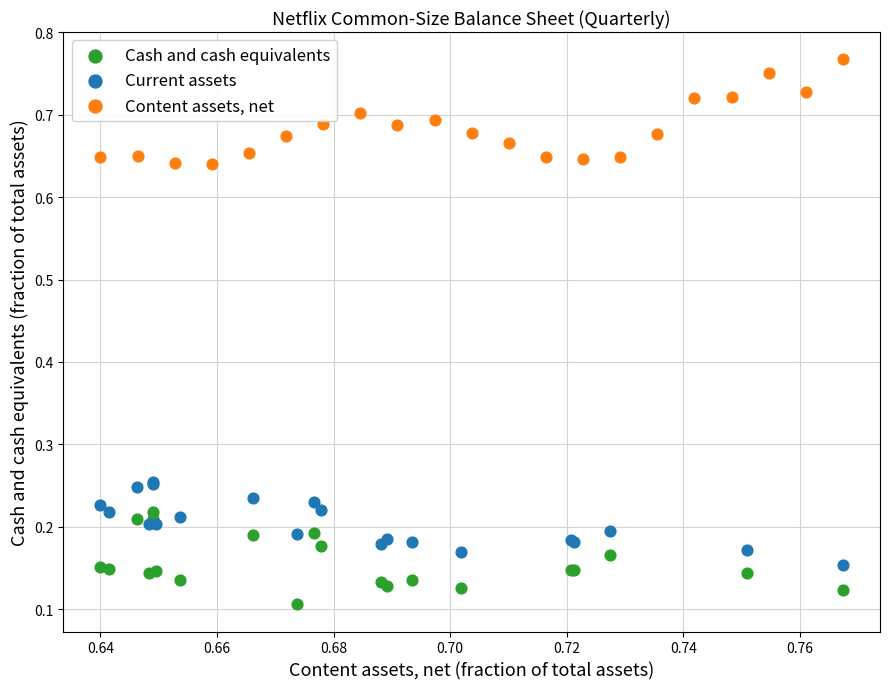

Which series has the largest Y range (max minus min)?

Content assets, net